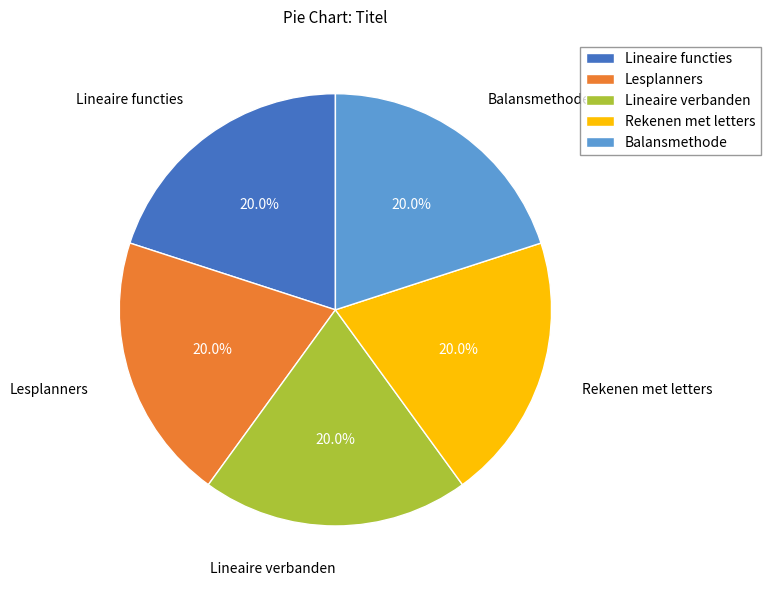

Does any single category account for the majority?

No